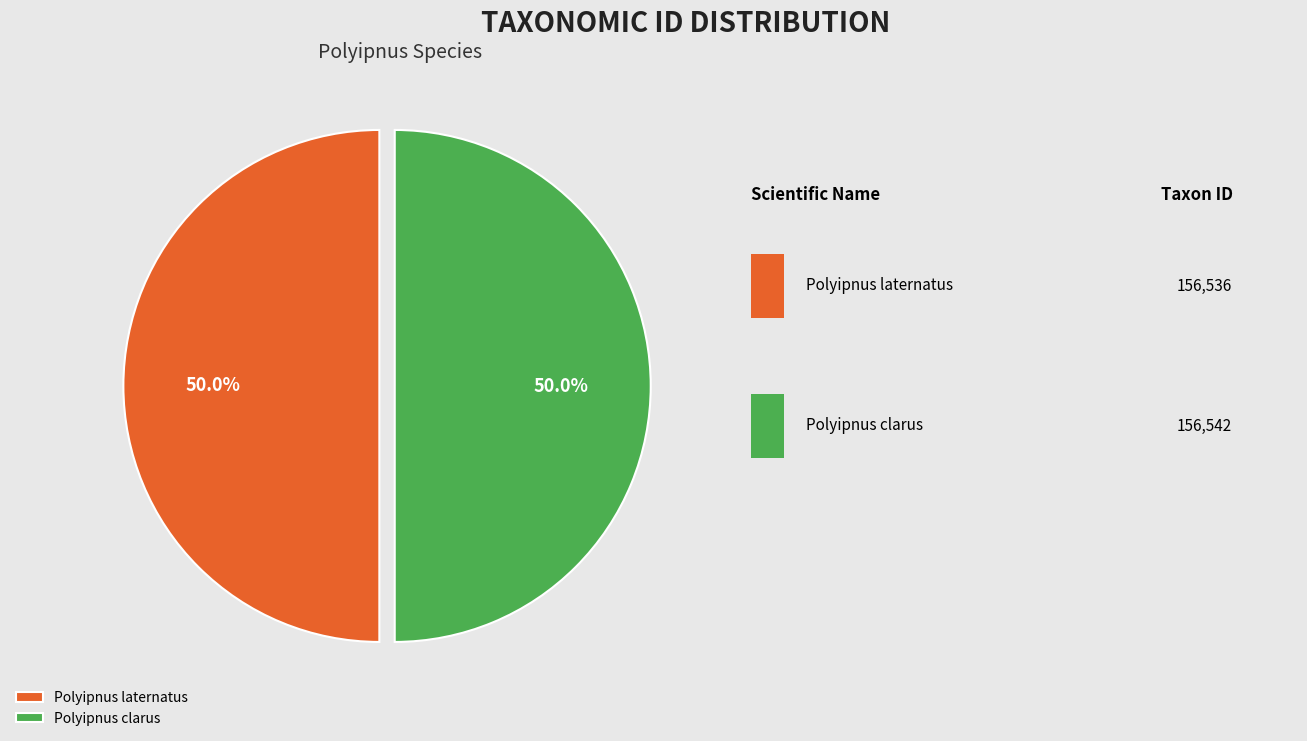

To the nearest percent, what is the combined percentage of Polyipnus clarus and Polyipnus laternatus?

100%